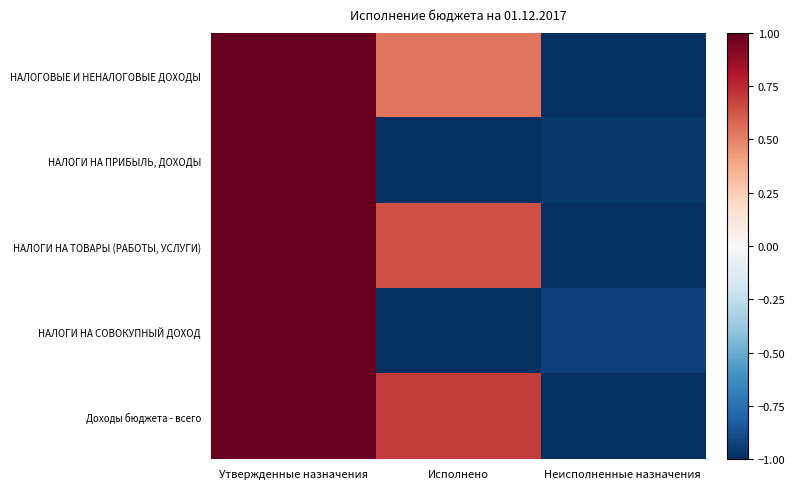

At which category is the sum across all series the highest?

Утвержденные назначения